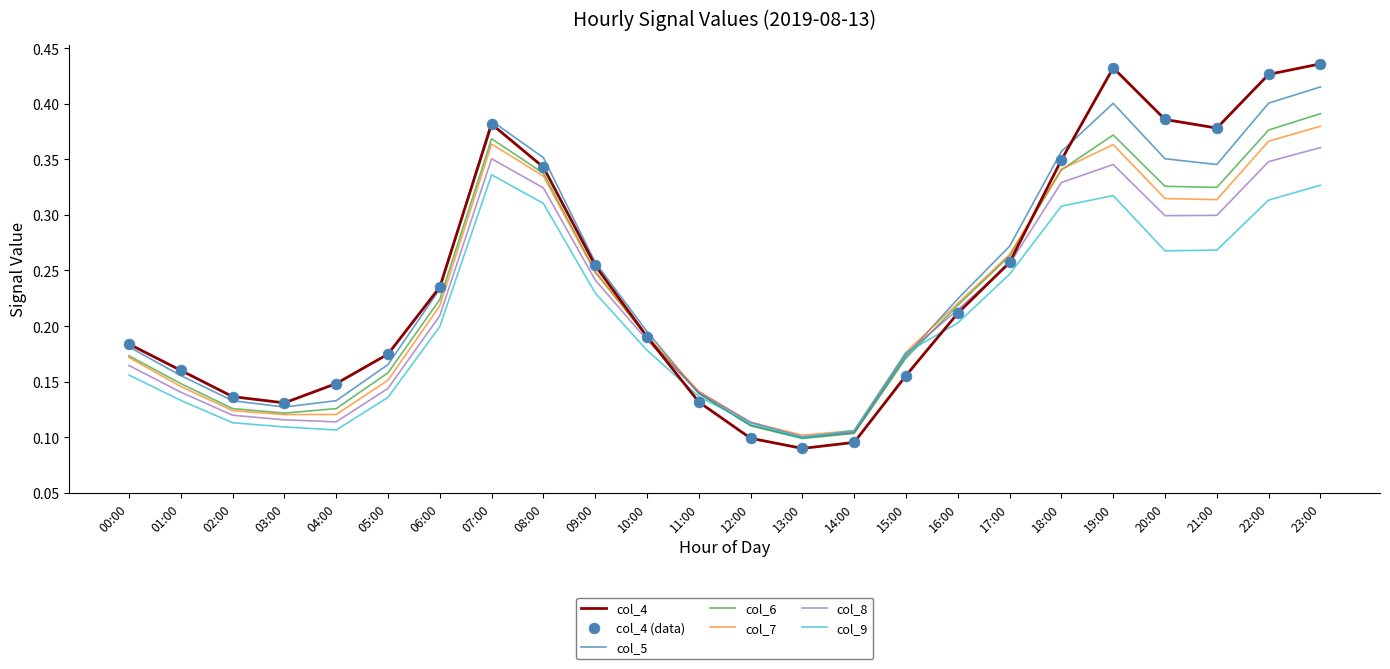

At which category is the sum across all series the highest?

23:00